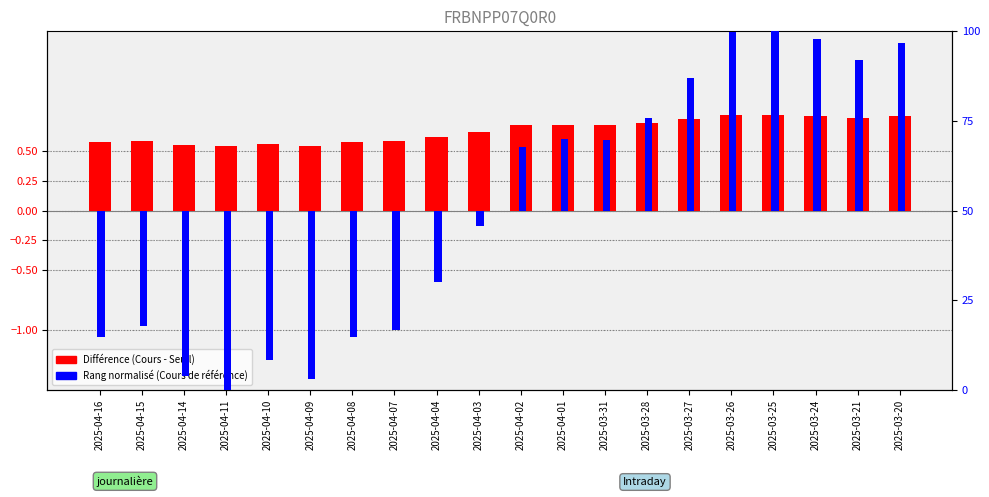

Rank the series by their average value, from lowest to highest.

Rang normalisé, Différence (Cours - Seuil)